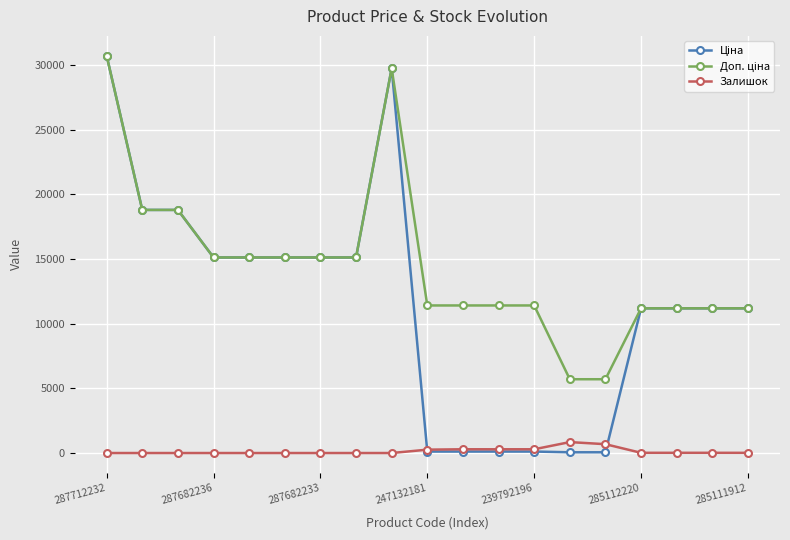

What is the maximum value shown in the chart?

30717.1